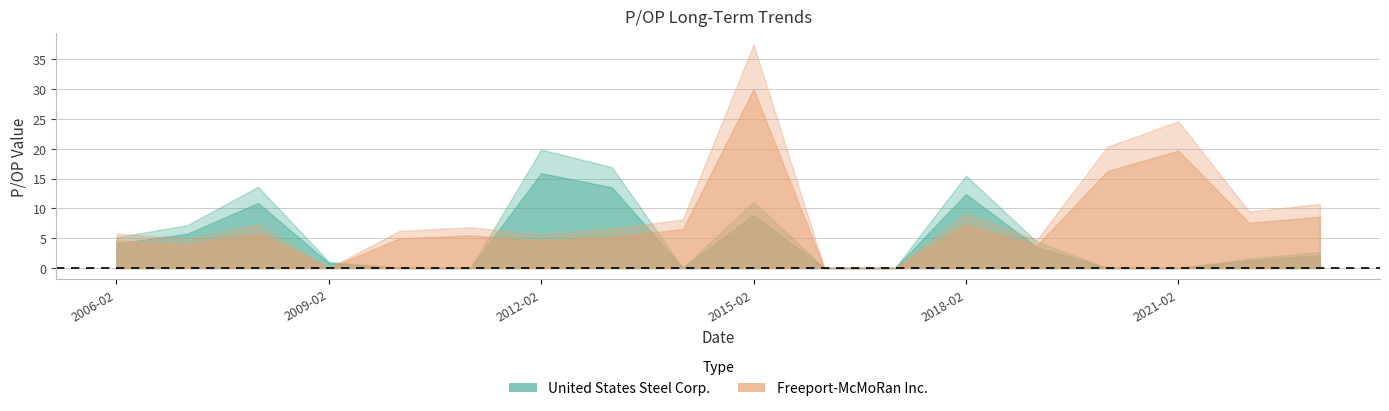

Rank the series at 2014-02-25 from highest to lowest value.

Freeport-McMoRan Inc., United States Steel Corp.